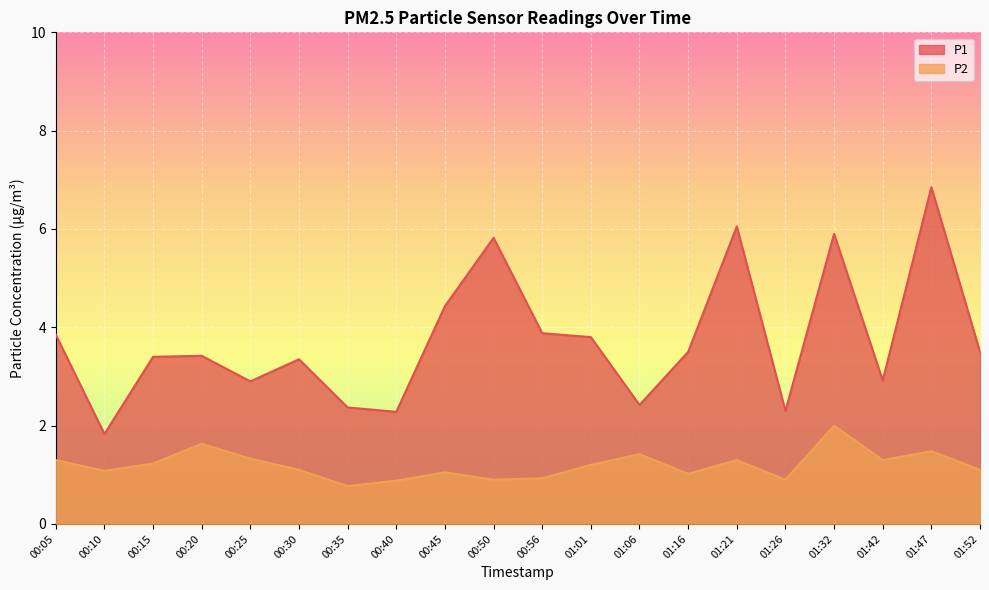

How many interior local valleys does the P2 series have?

6